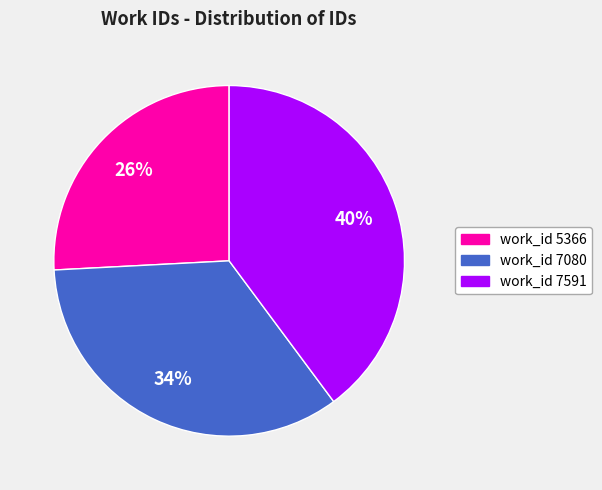

Which has a higher value, work_id 5366 or work_id 7080?

work_id 7080